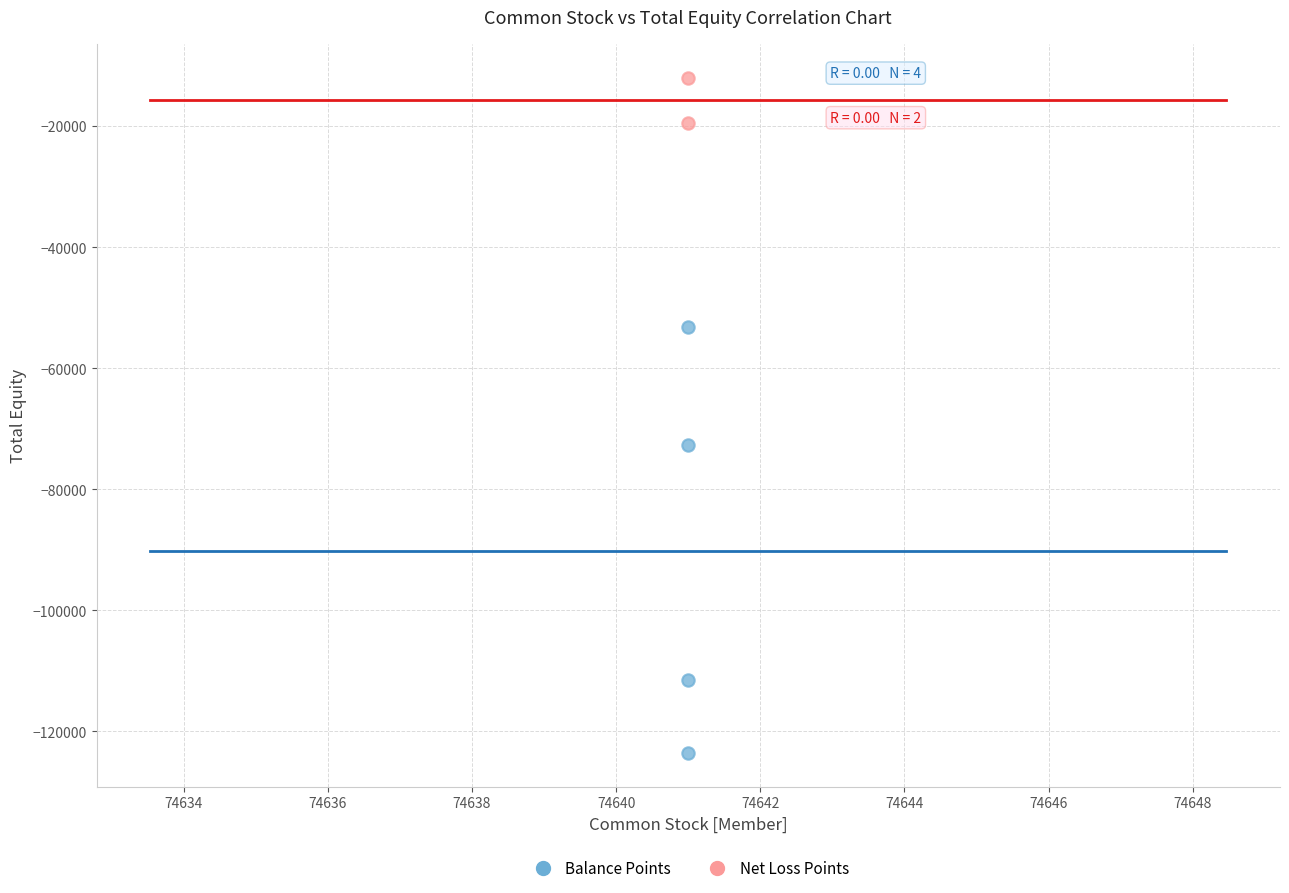

What are all the series names shown in the legend?

Balance Points, Net Loss Points